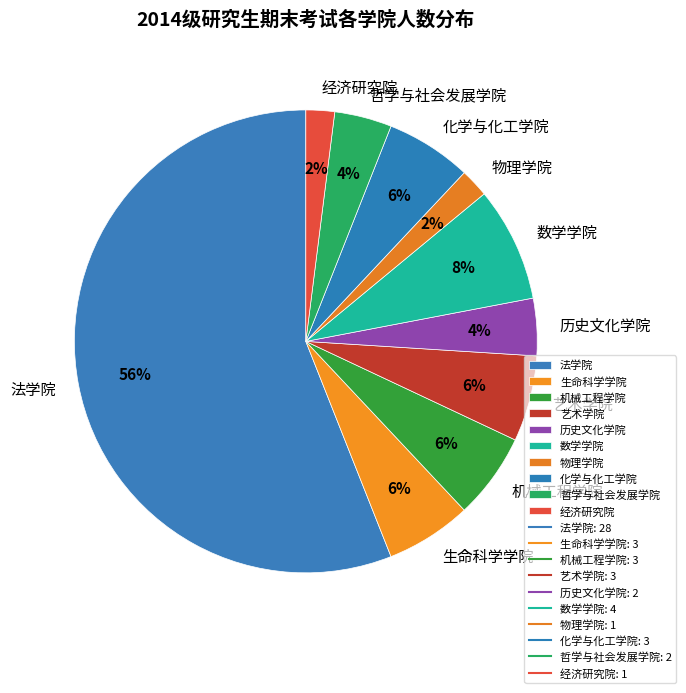

To the nearest percent, what is the difference between the largest and smallest slice percentages?

54%